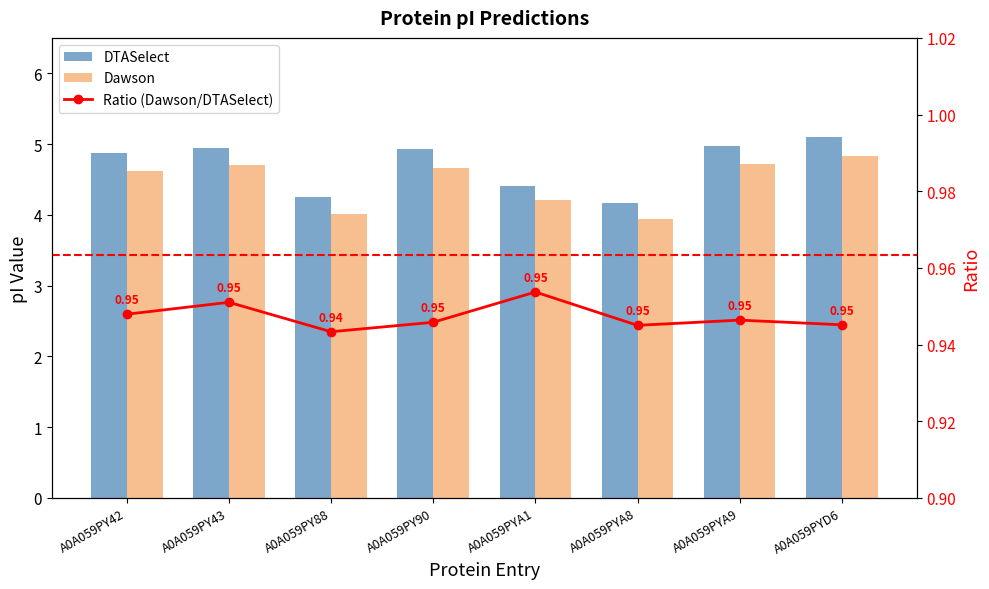

How many distinct data groups are displayed?

3